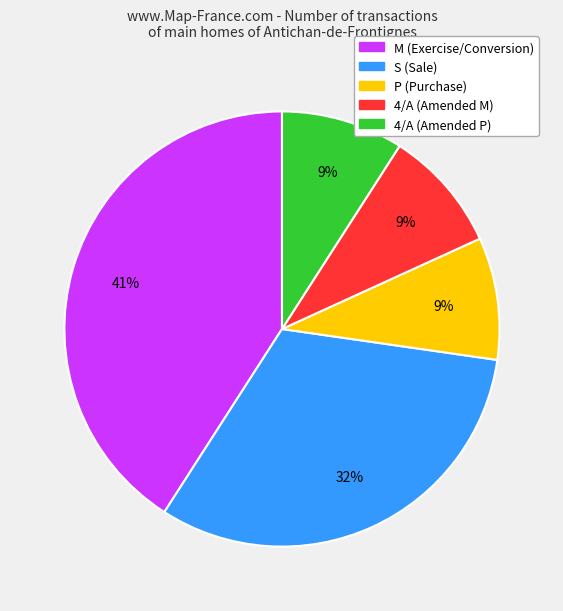

Does any single category account for the majority?

No